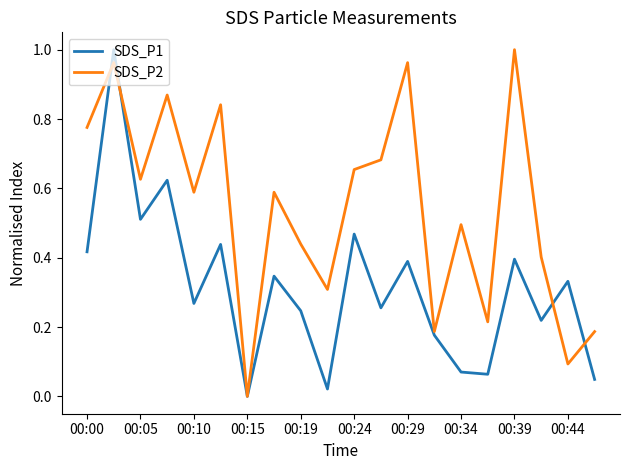

Which series has the largest total across all categories?

SDS_P2